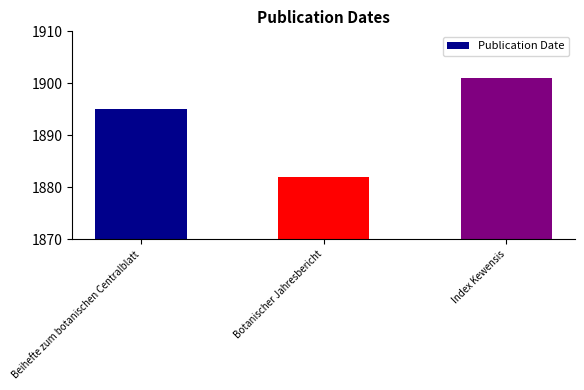

What is the label of the 3rd bar from the left?

Index Kewensis